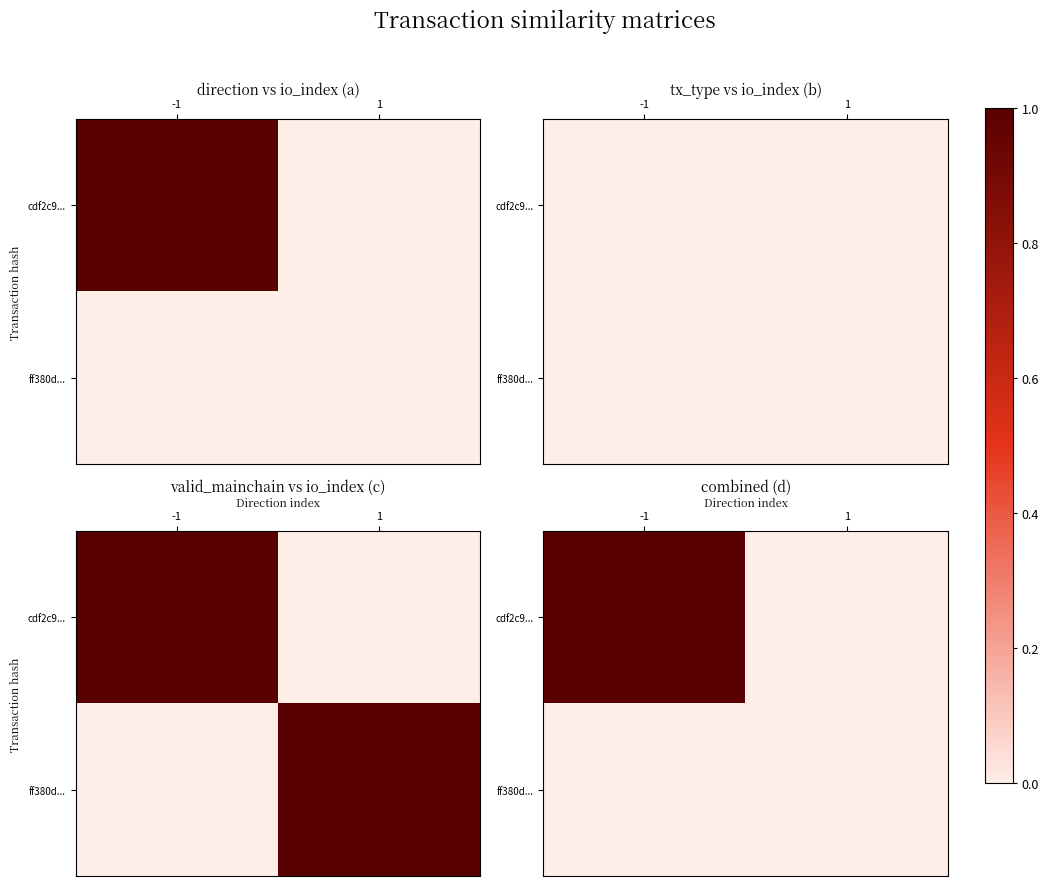

How many data points does each series have?

2